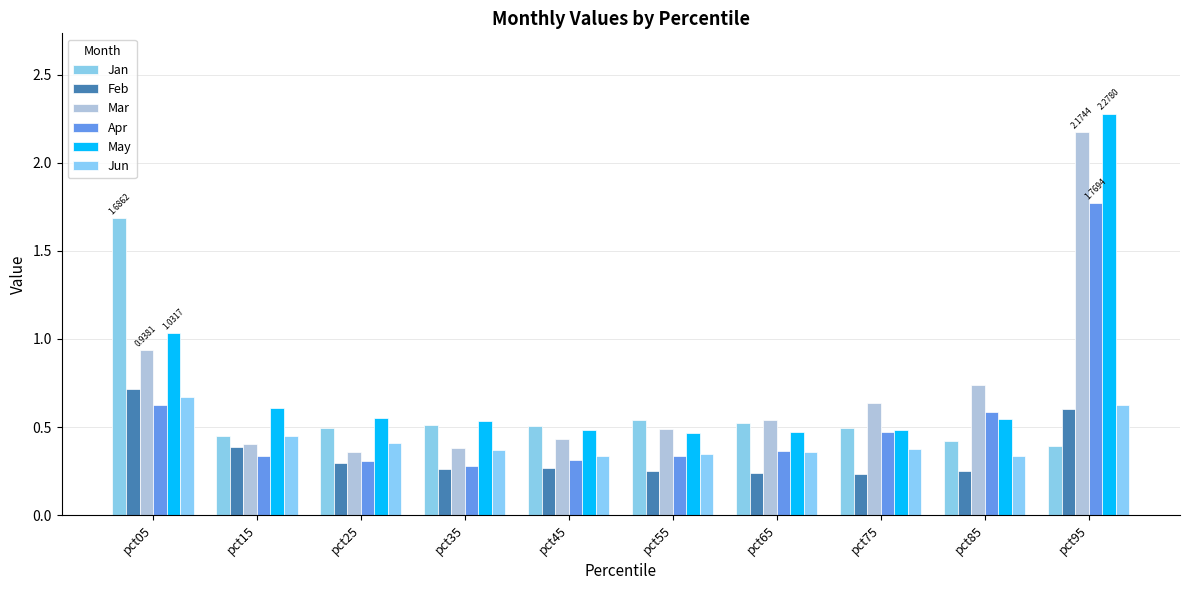

How many categories are shown in the chart?

10